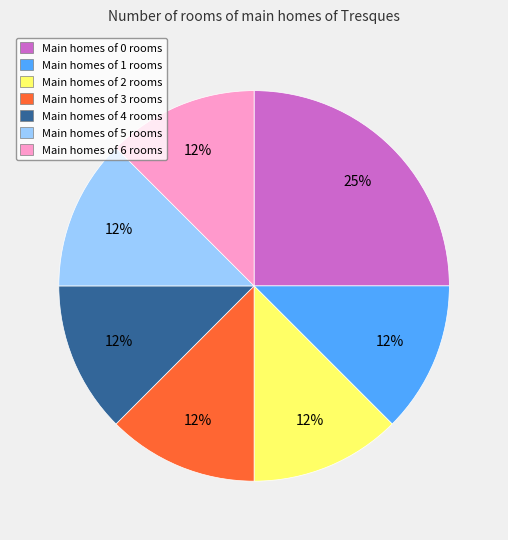

To the nearest percent, what is the combined percentage of Main homes of 1 rooms and Main homes of 6 rooms?

25%